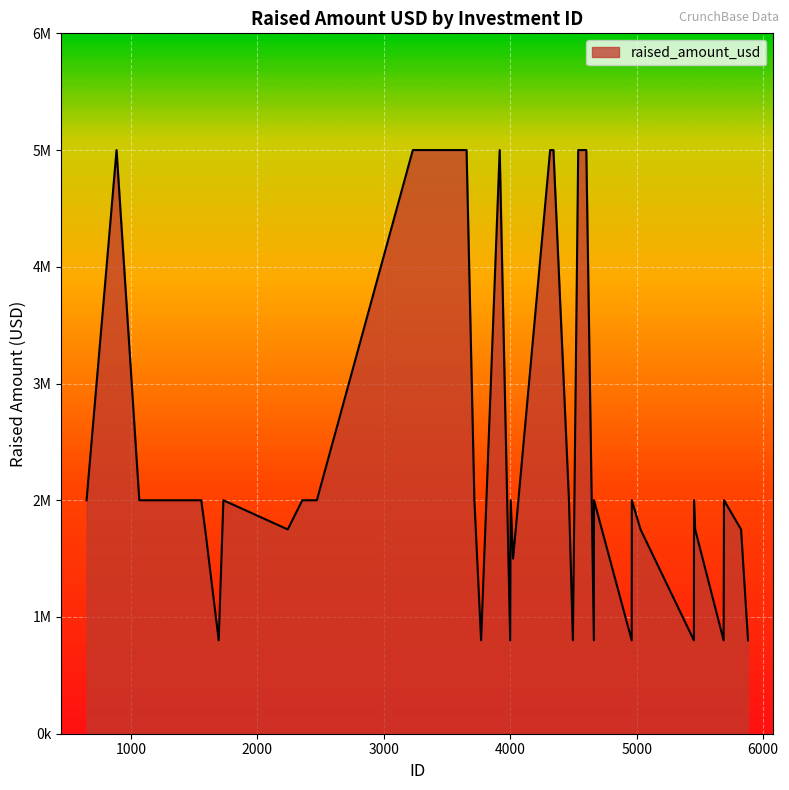

What is the minimum value shown in the chart?

800000